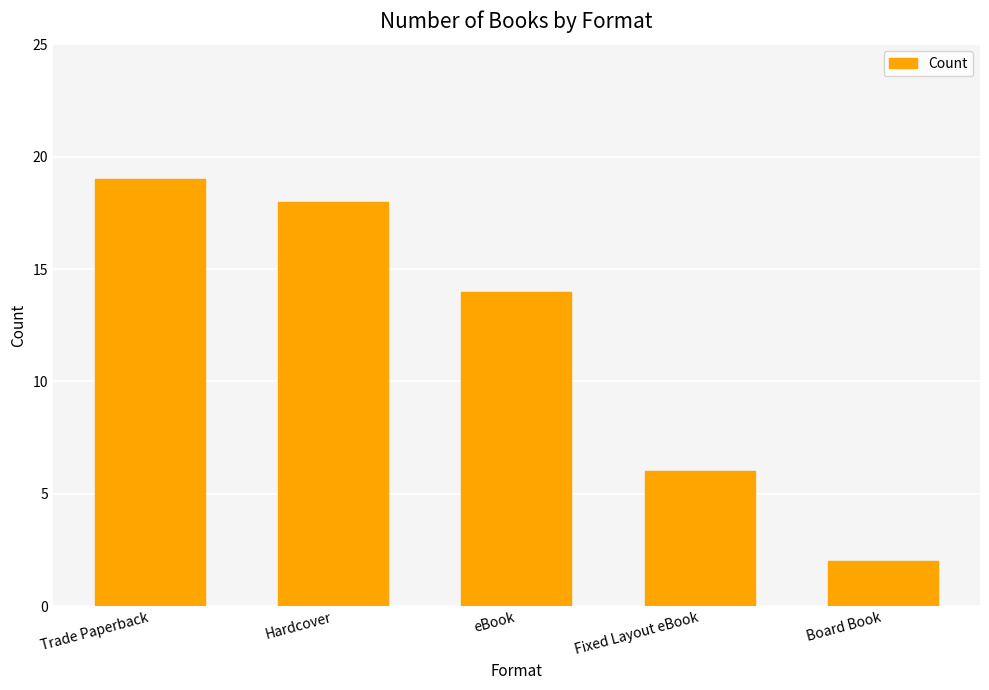

List the labels in order of value, largest first.

Trade Paperback, Hardcover, eBook, Fixed Layout eBook, Board Book